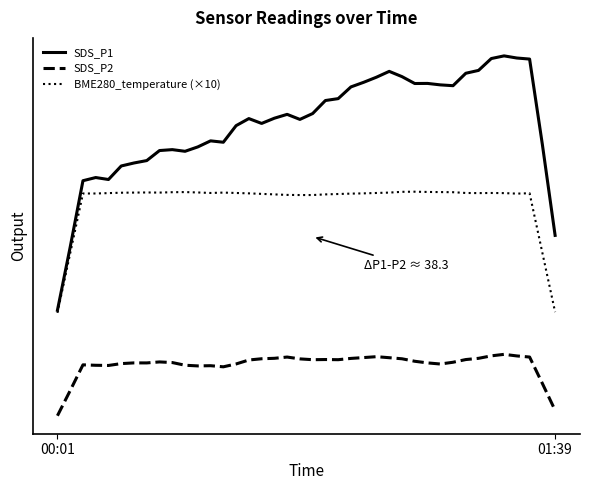

Does the chart display data point markers on the line(s)?

No